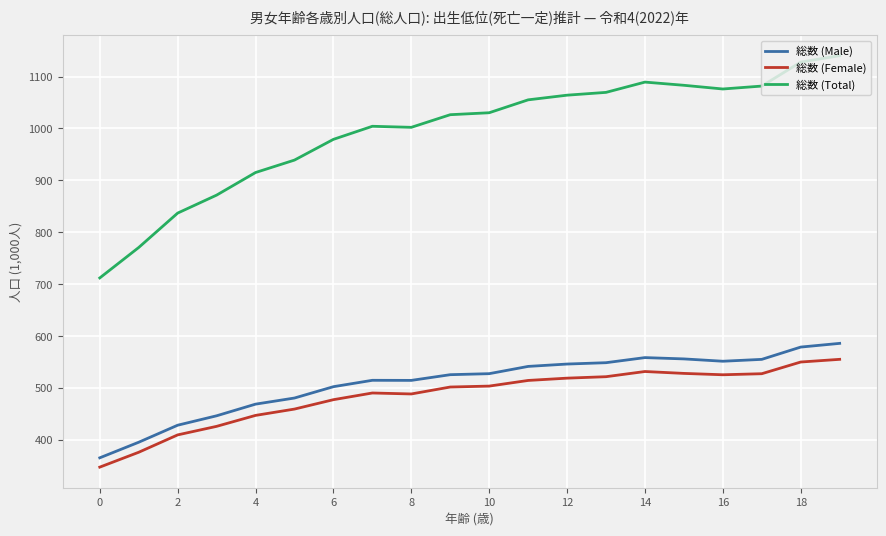

Which series has the largest total across all categories?

総数 (Total)